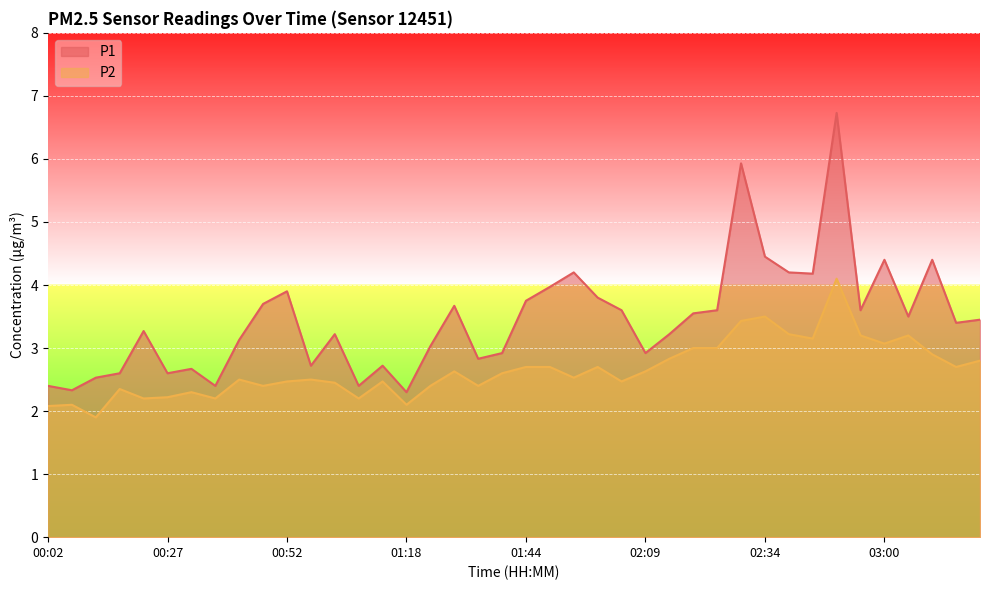

Rank the series by their average value, from highest to lowest.

P1, P2